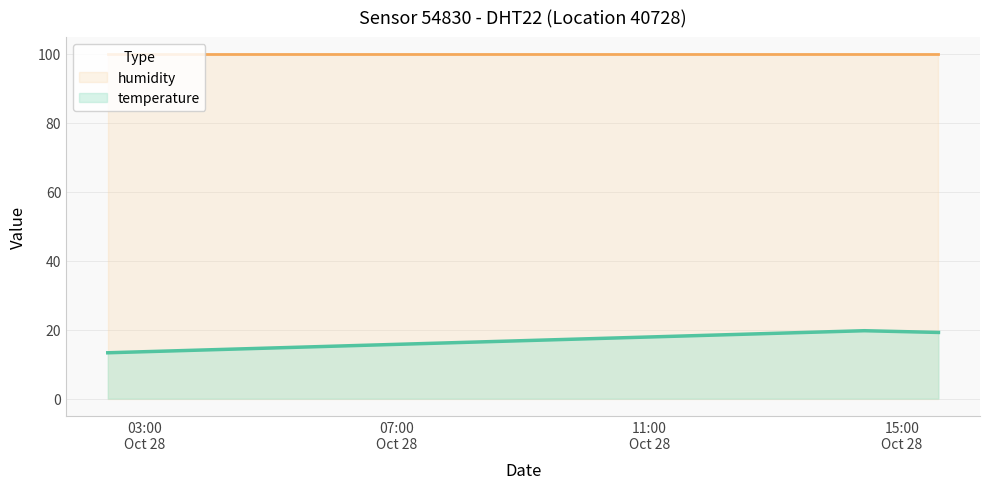

Which series has the largest total across all categories?

humidity